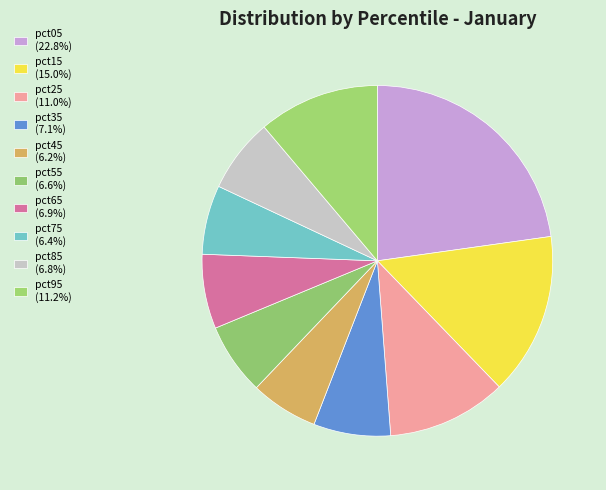

To the nearest percent, what percentage of the pie is pct75?

6%